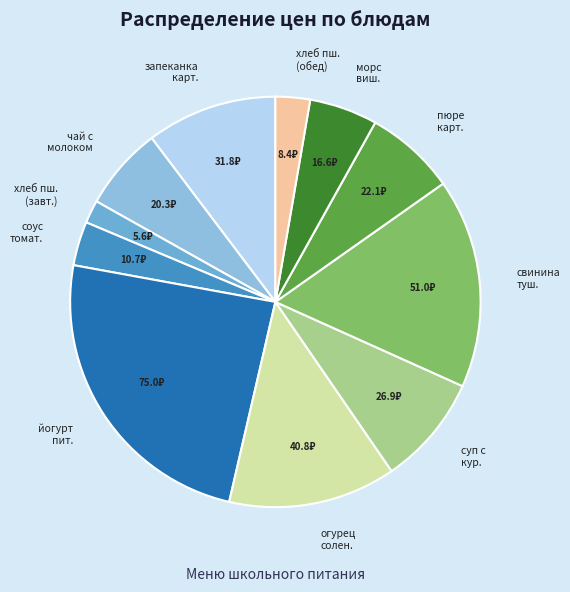

Which has a higher value, хлеб пш. (обед) or запеканка карт.?

запеканка карт.